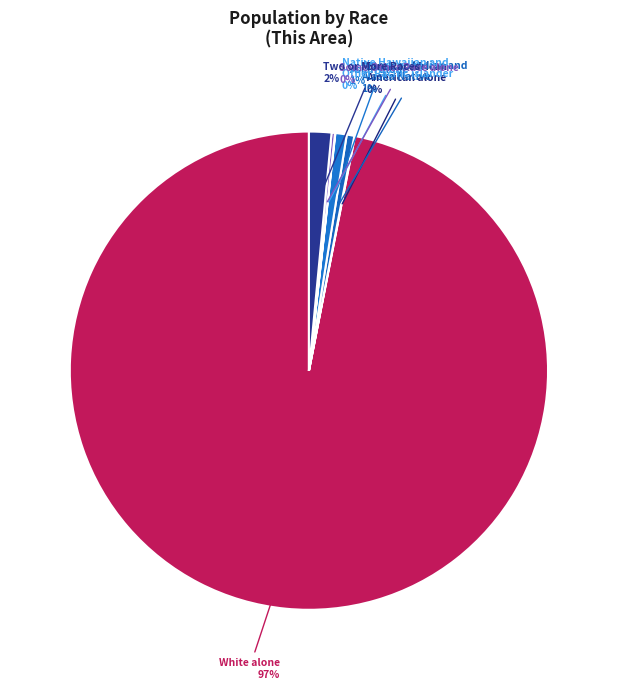

What is the largest slice in the pie chart?

White alone